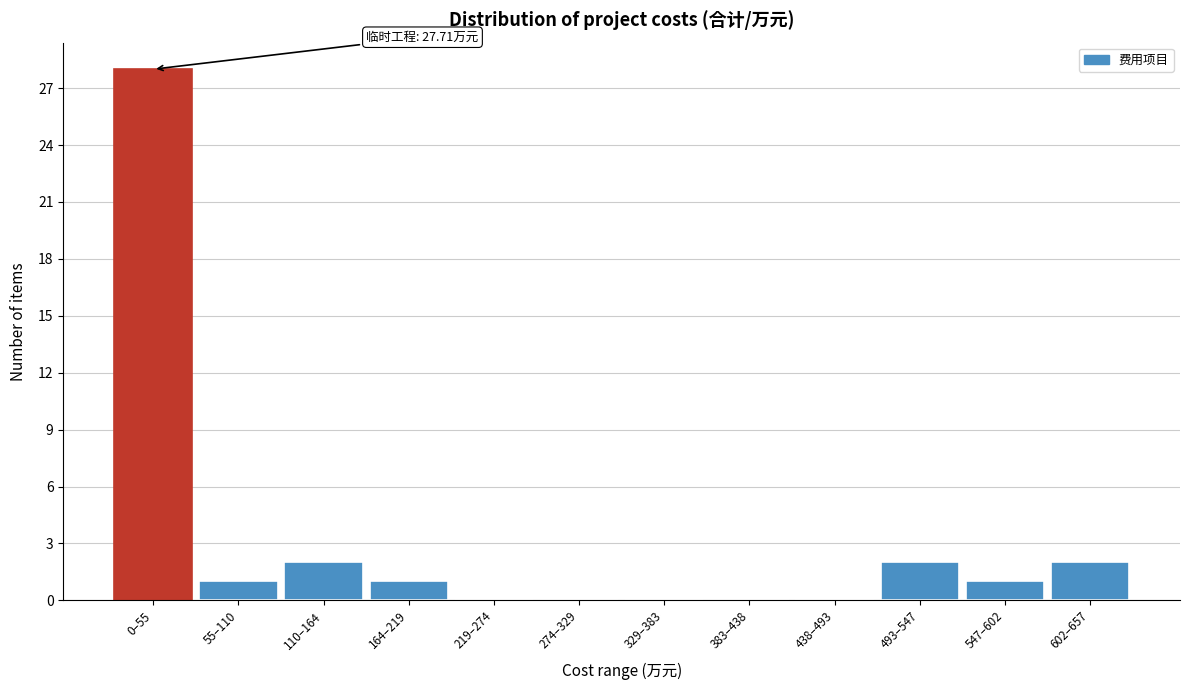

Reading left to right, what are all the values shown in this chart?

0–55=28	55–110=1	110–164=2	164–219=1	219–274=0	274–329=0	329–383=0	383–438=0	438–493=0	493–547=2	547–602=1	602–657=2